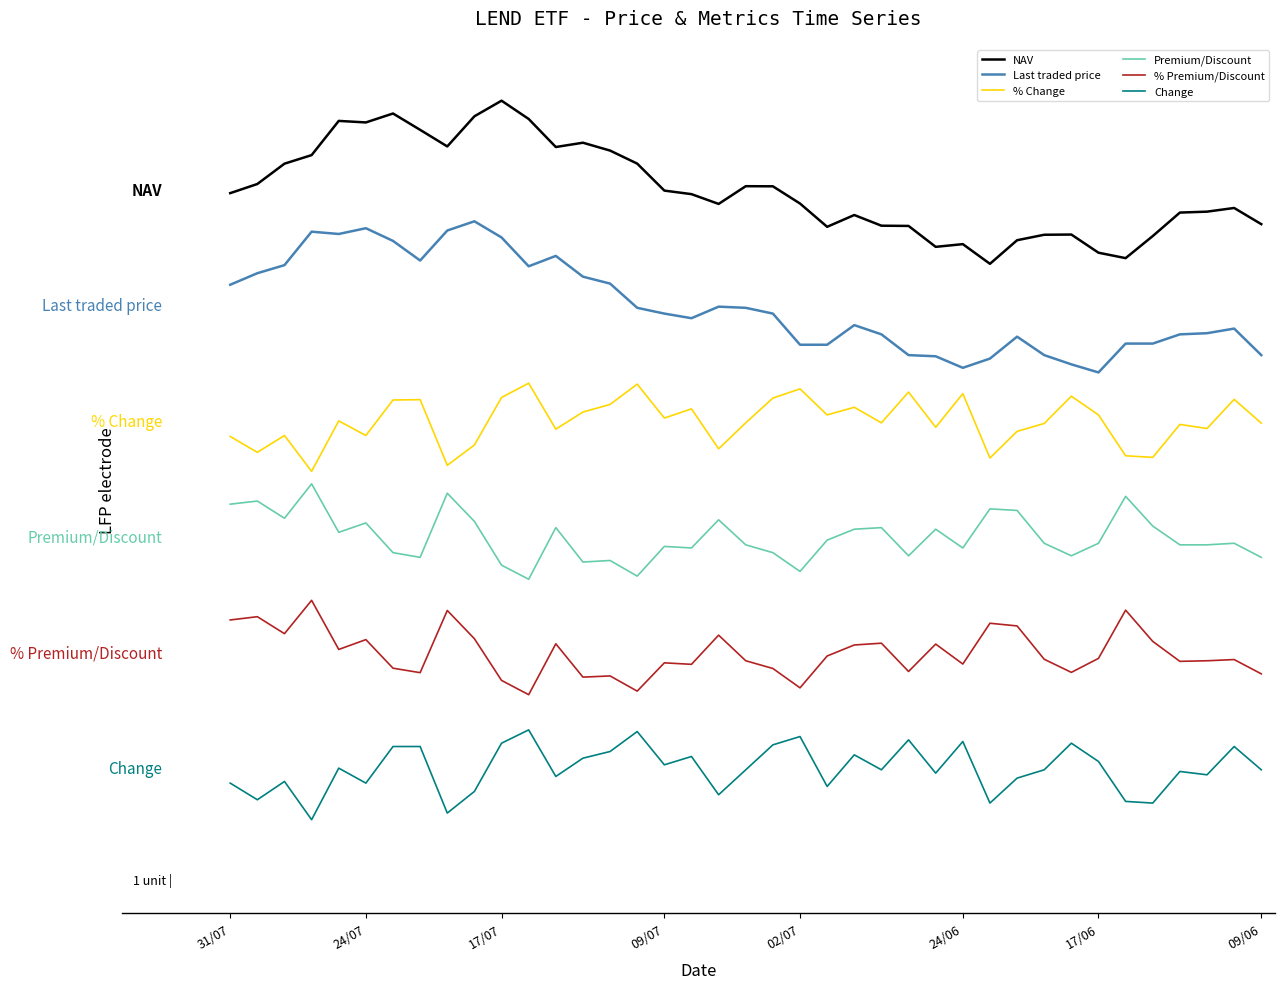

Is this an area chart (filled region under the line)?

No